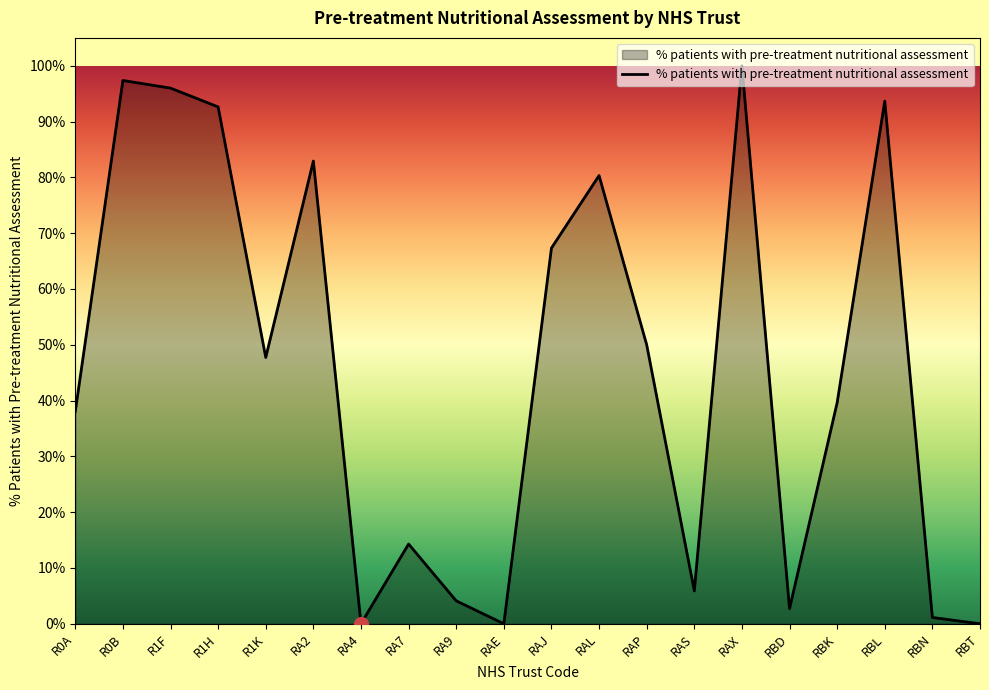

Does the chart have visible grid lines?

No